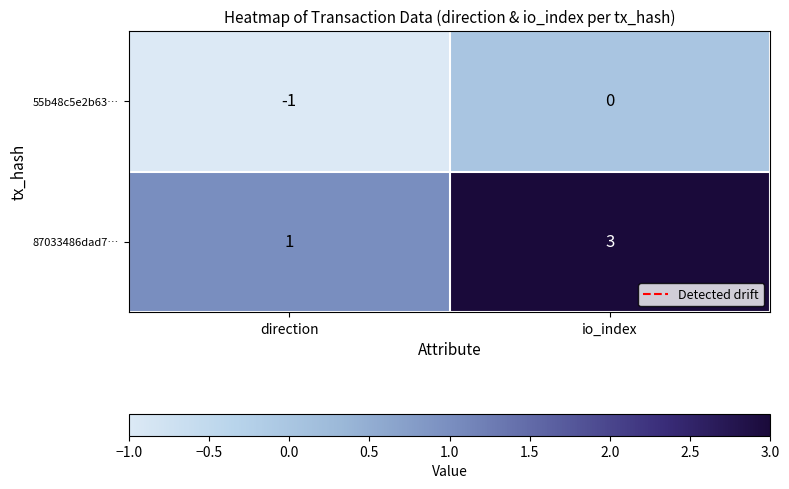

List the series in order of their overall mean, highest first.

87033486dad7…, 55b48c5e2b63…